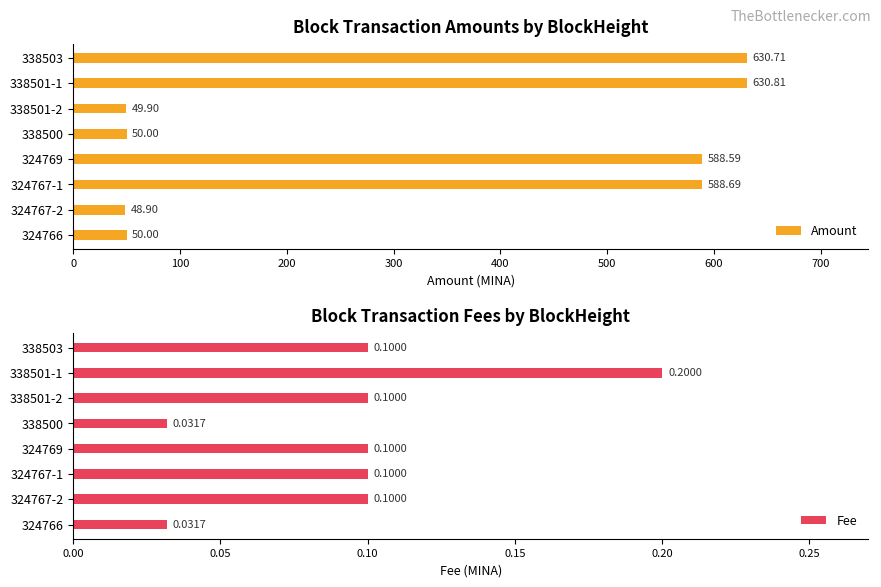

What is the difference between the second highest and second lowest values in the Amount series?

580.8